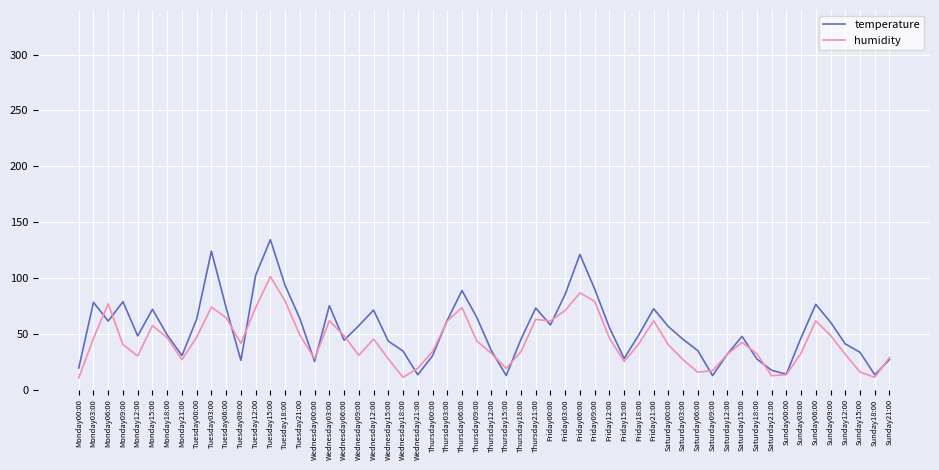

What position from the right is Saturday03:00?

15